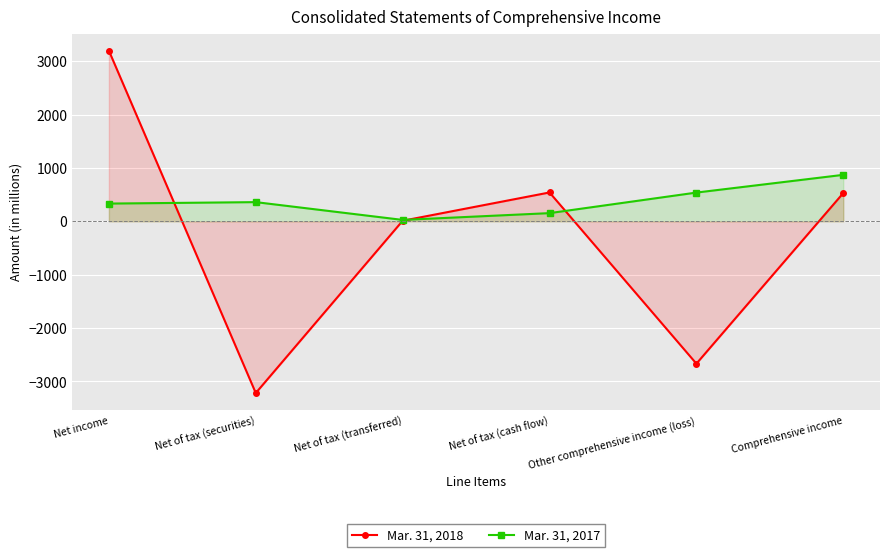

Is it true that Mar. 31, 2017 equals 247 at Net of tax (cash flow)?

False